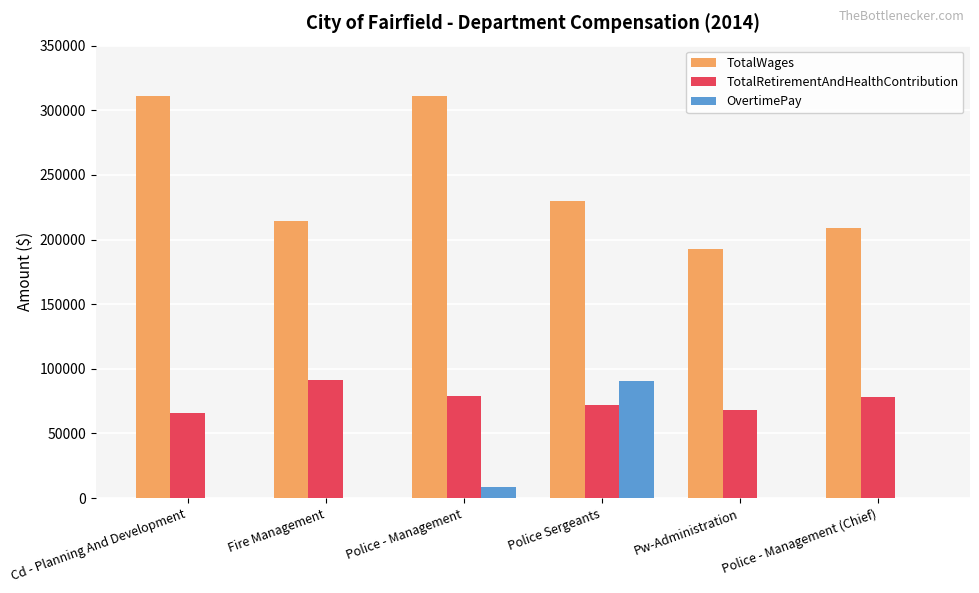

What is the sum of all TotalRetirementAndHealthContribution values?

454129